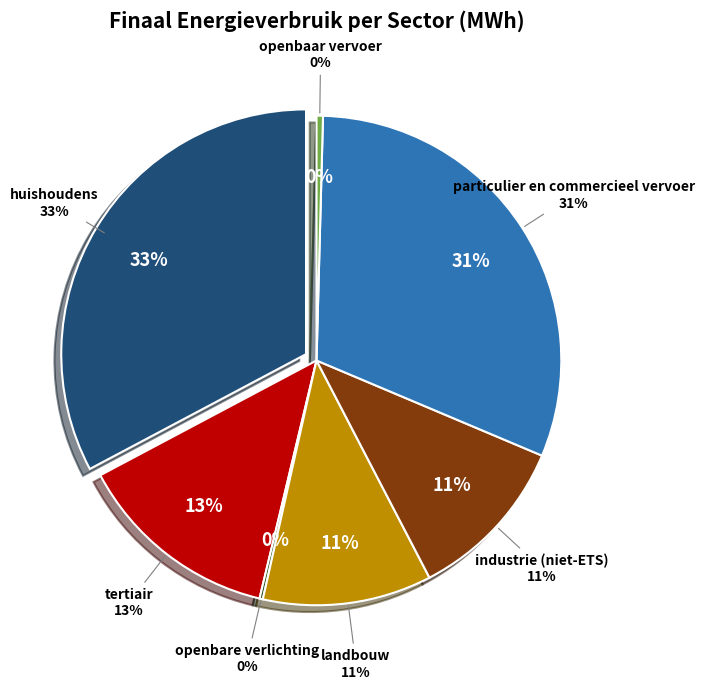

Which category has the smallest portion of the pie?

openbare verlichting